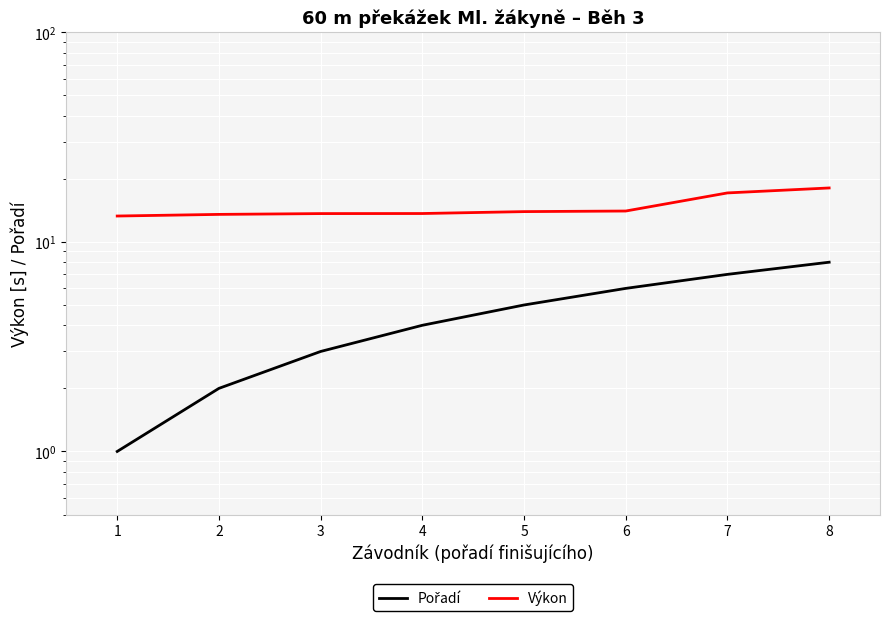

List the labels in order of Výkon value, smallest first.

1, 2, 3, 4, 5, 6, 7, 8